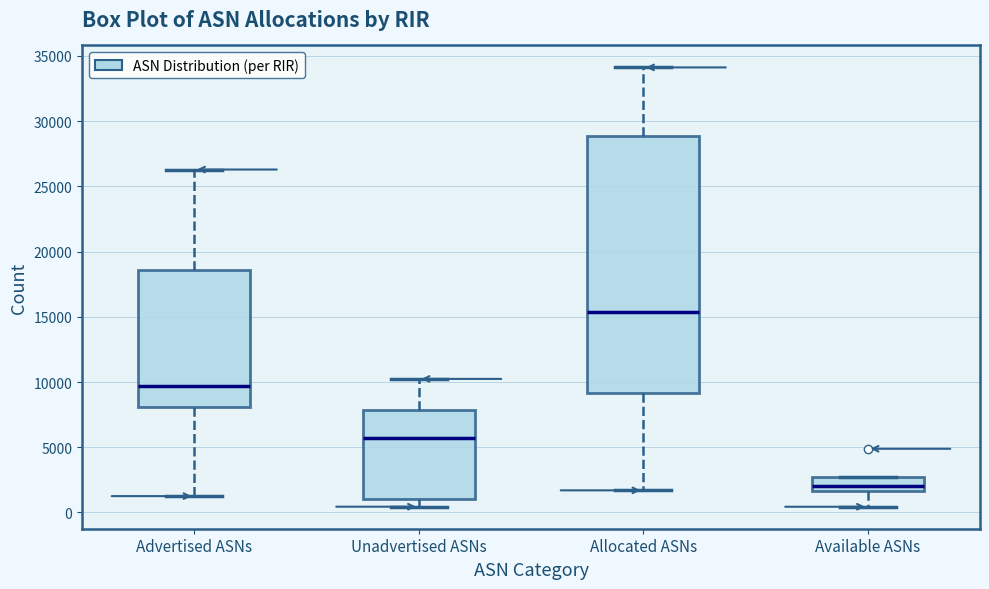

Where is the upper edge of the box for Advertised ASNs on the y-axis? The values are not printed on the chart, so give them approximately, as read against the axis.

18500